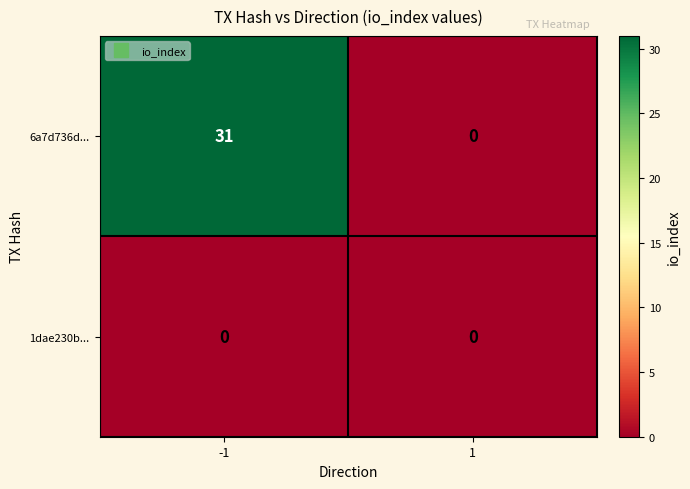

Is the value of 1dae230b... at 1 greater than the value of 6a7d736d... at -1?

No